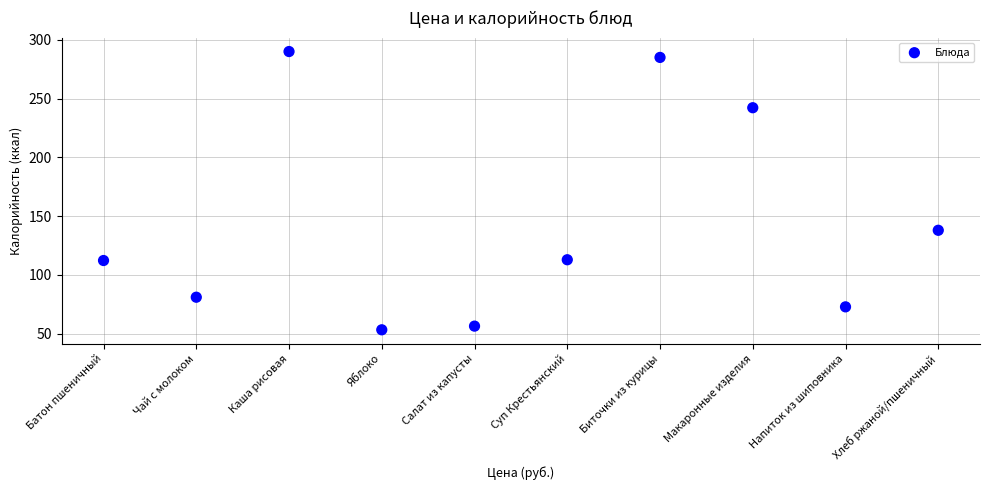

What is the average Y value?

144.4